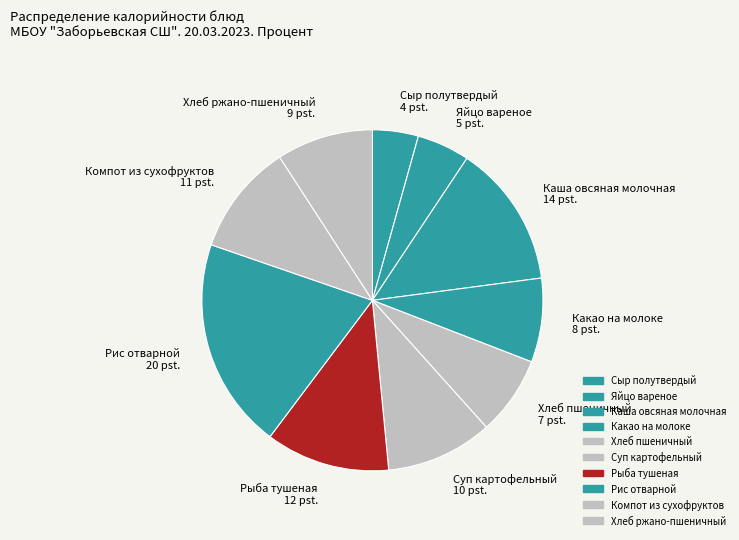

Which slice is the largest?

Рис отварной